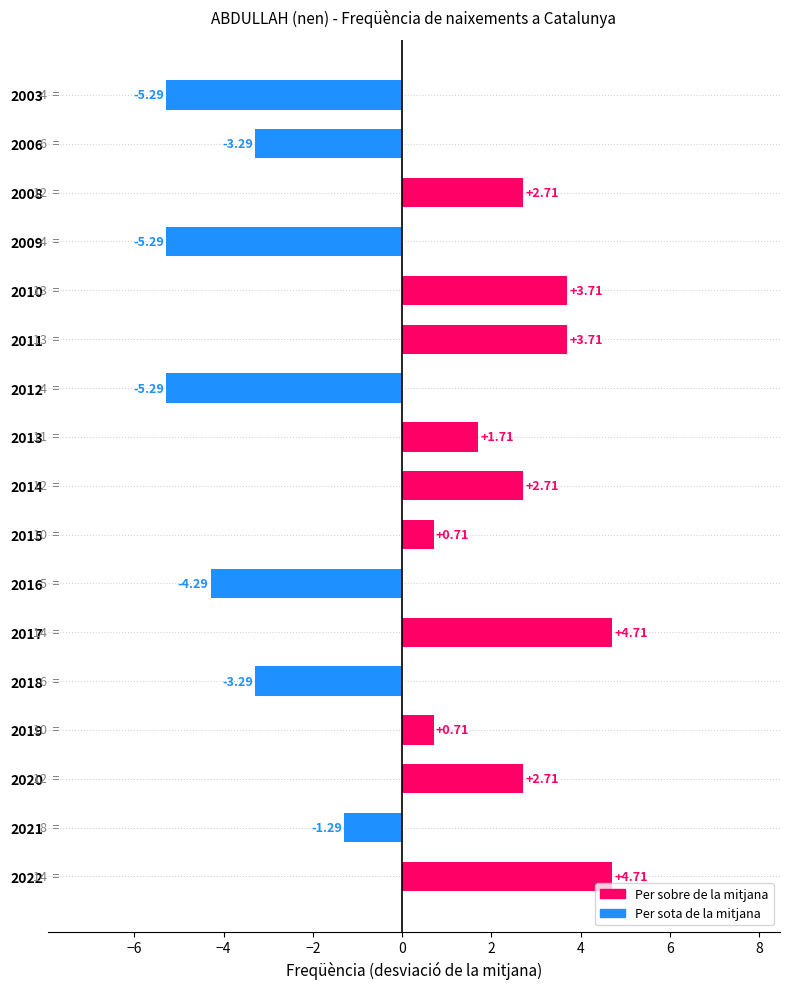

What is the change in value from 2018 to 2012?

-2.0